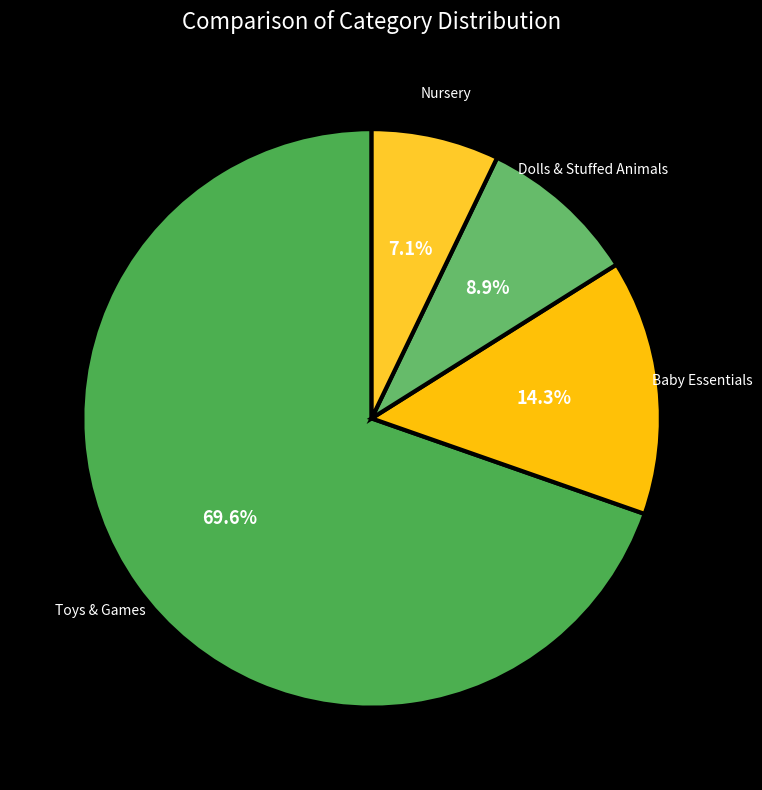

What is the smallest slice in the pie chart?

Nursery